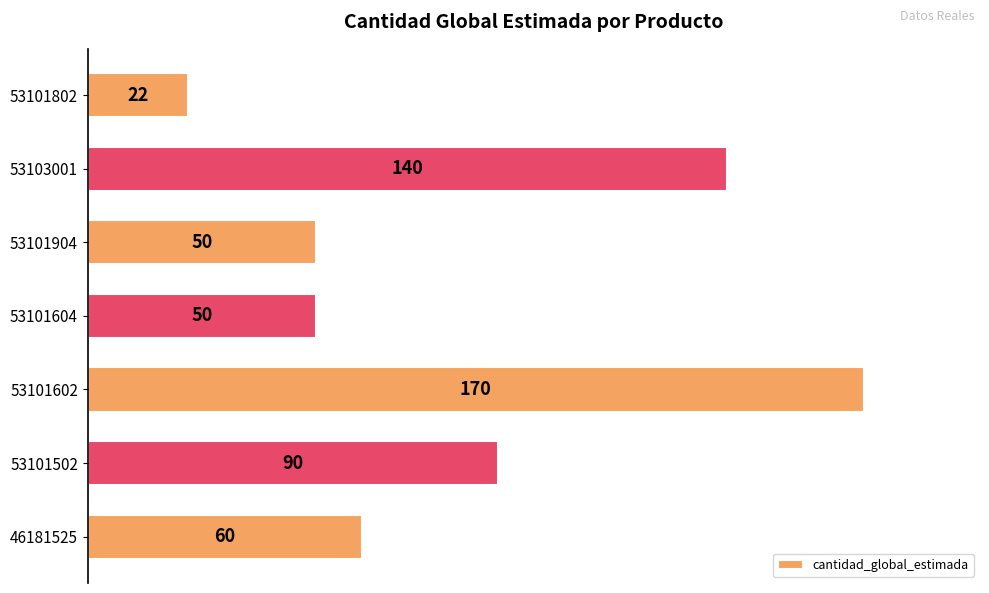

Between 53101502 and 53101802, which is larger?

53101502